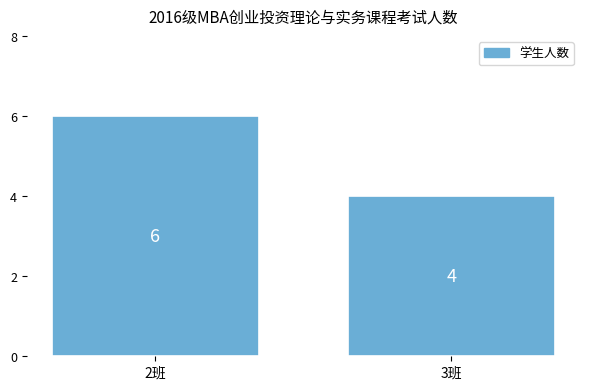

Reading right to left, transcribe all the data shown in this chart.

3班=4	2班=6